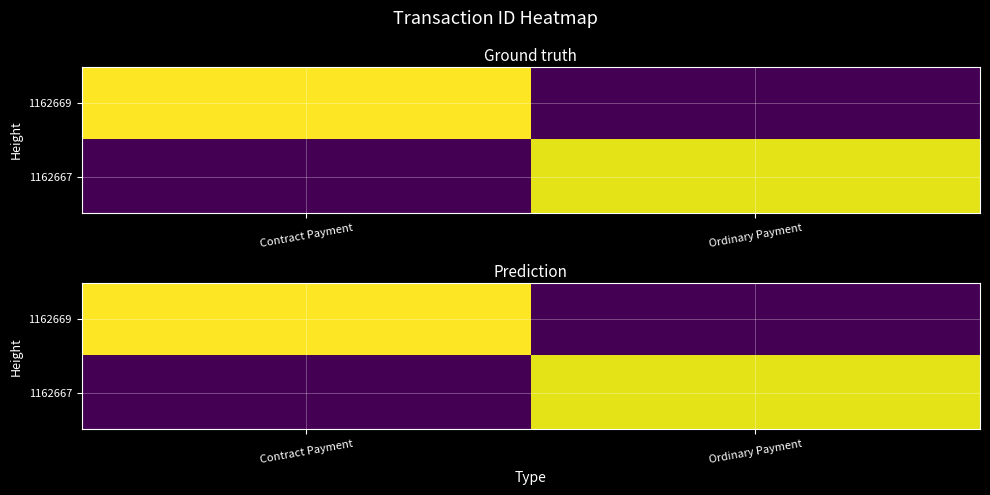

What is the sum of the 1162667 values at Ordinary Payment and Contract Payment?

42.4